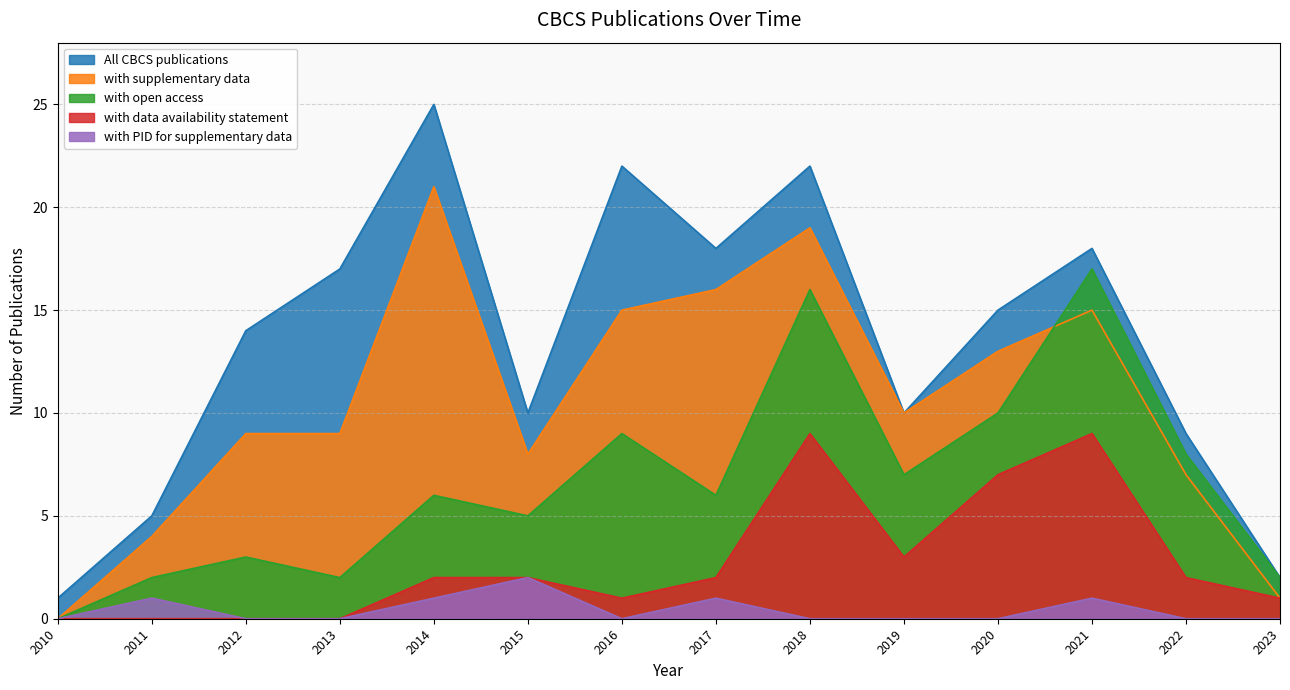

Rank the series at 2018 from highest to lowest value.

All CBCS publications, with supplementary data, with open access, with data availability statement, with PID for supplementary data